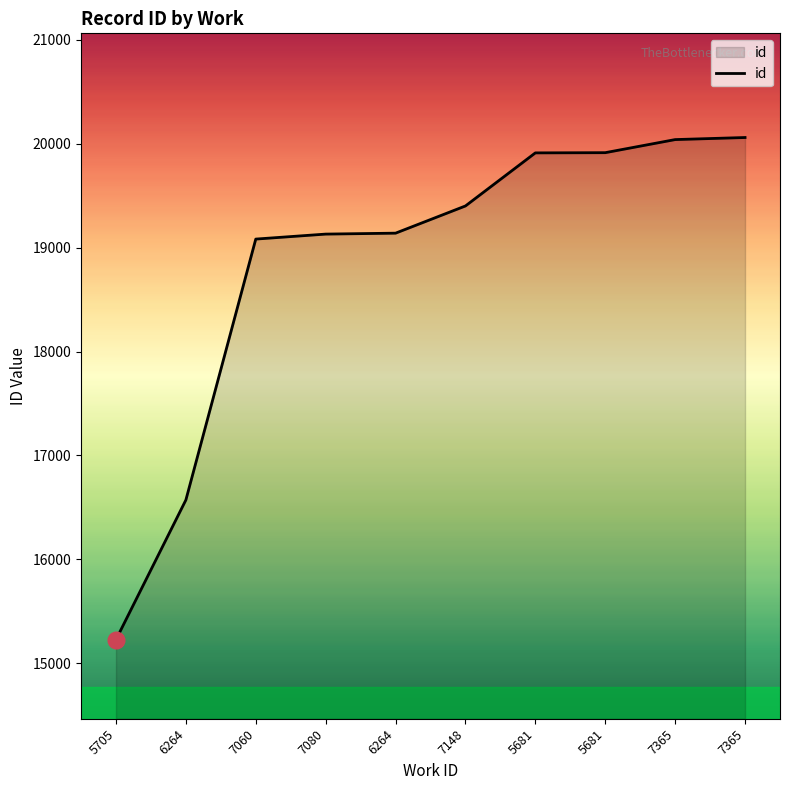

What is the average value?

18848